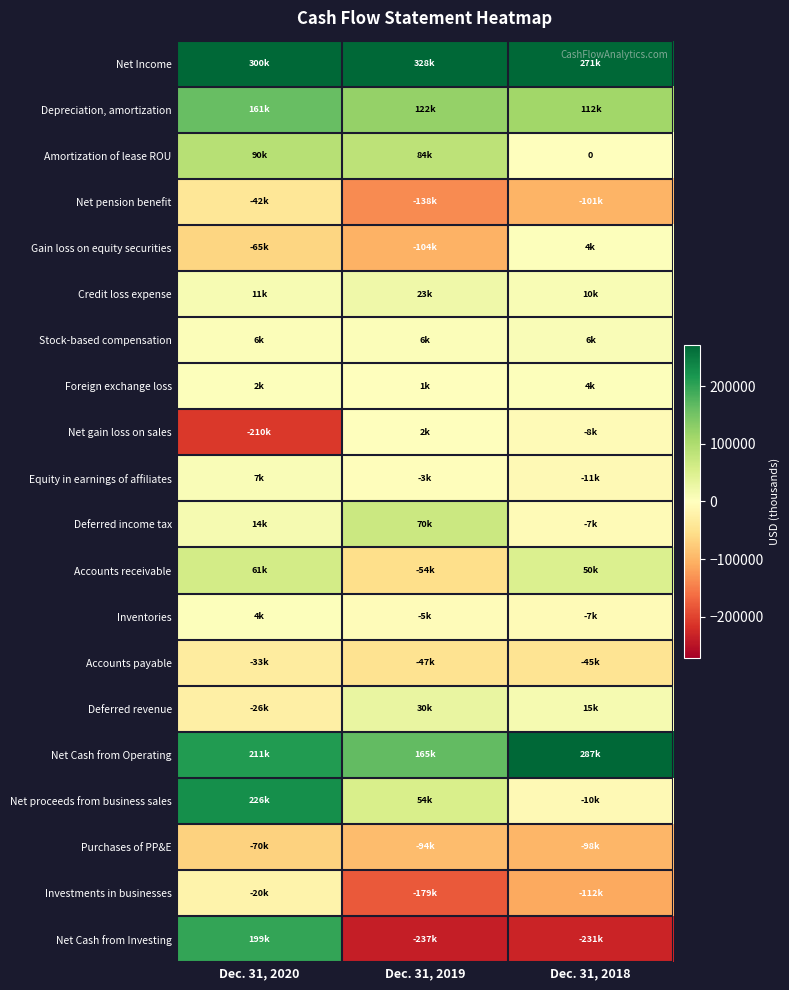

What is the maximum value shown in the chart?

327879